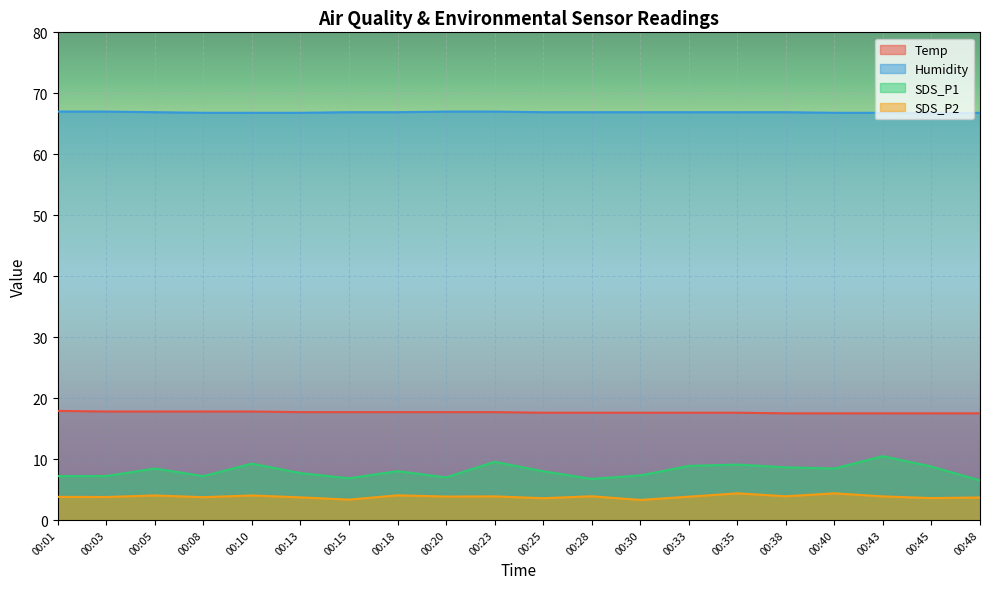

At how many categories does at least one series exceed 43?

20